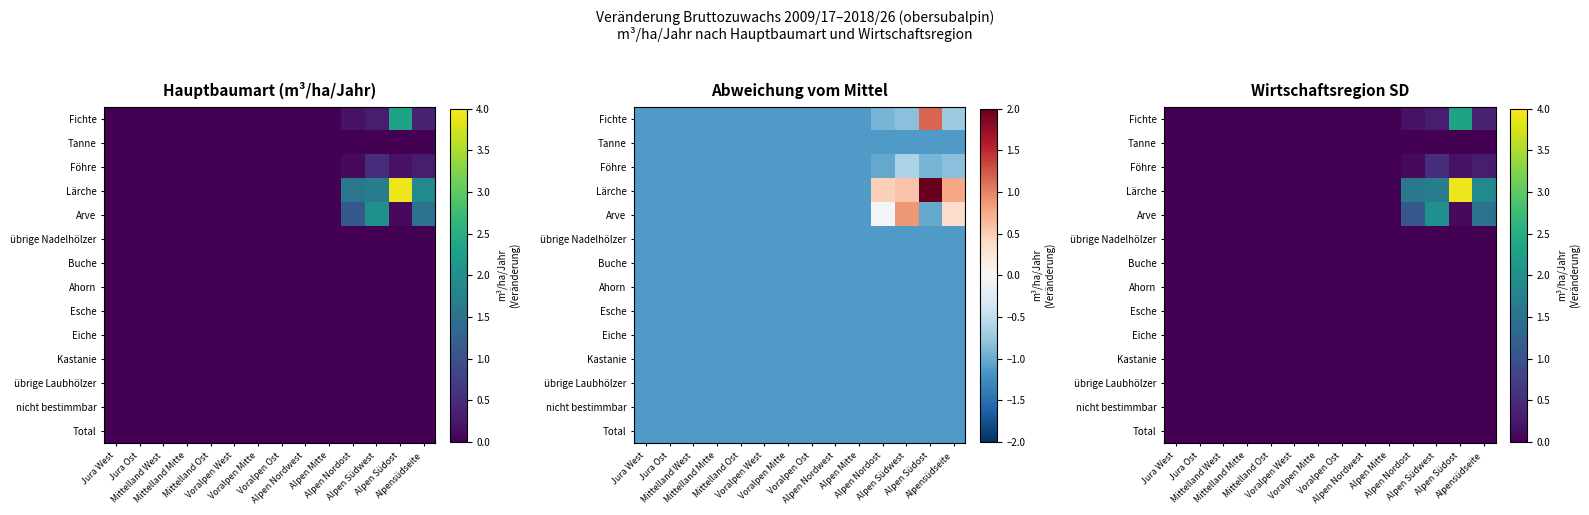

What is the greatest value displayed?

3.9